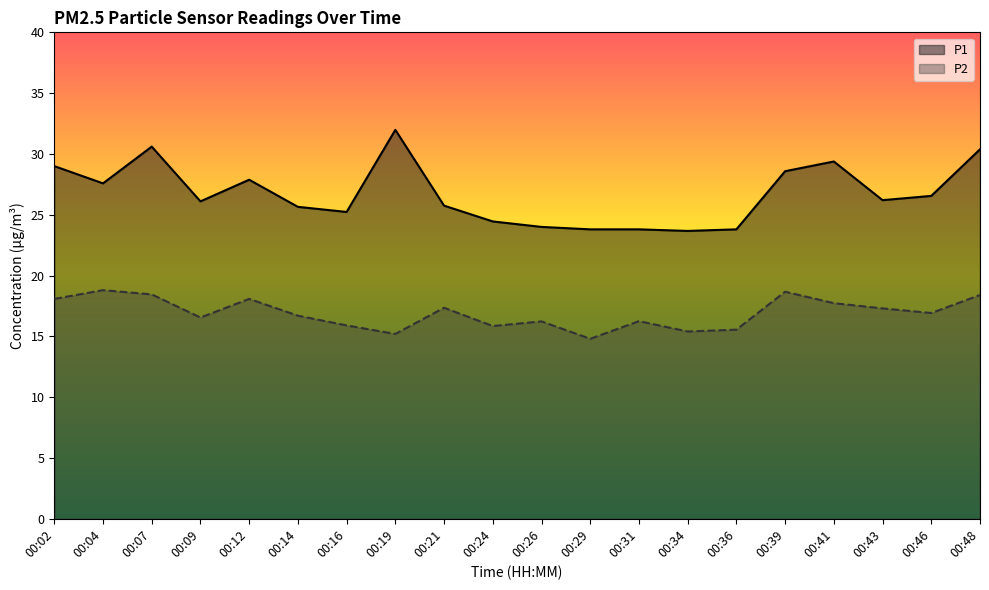

True or false: P2 and P1 cross at least once.

False